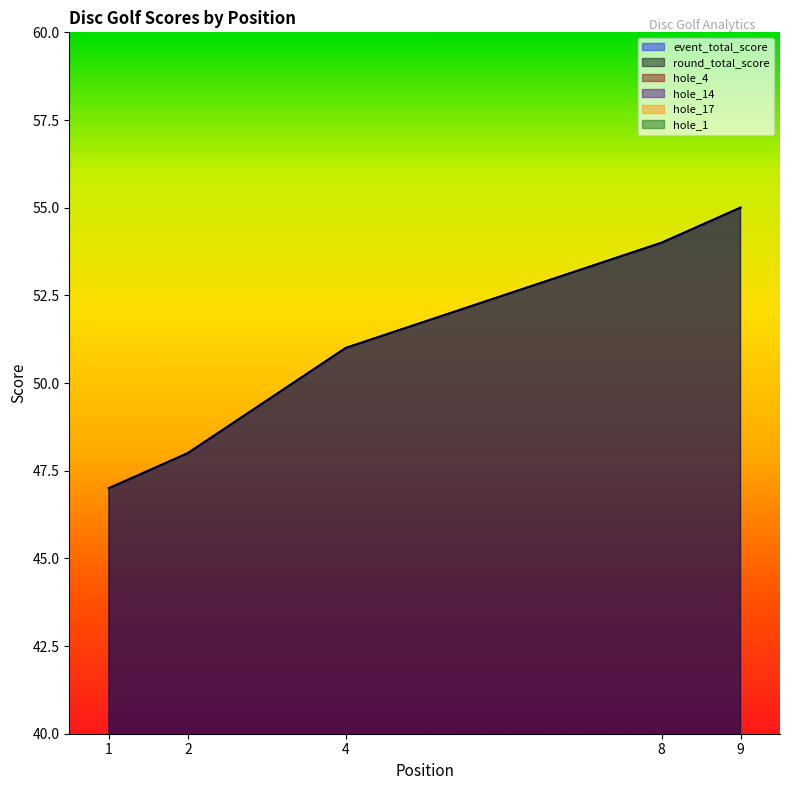

What is the value of the event_total_score point at the 2nd from the left?

48